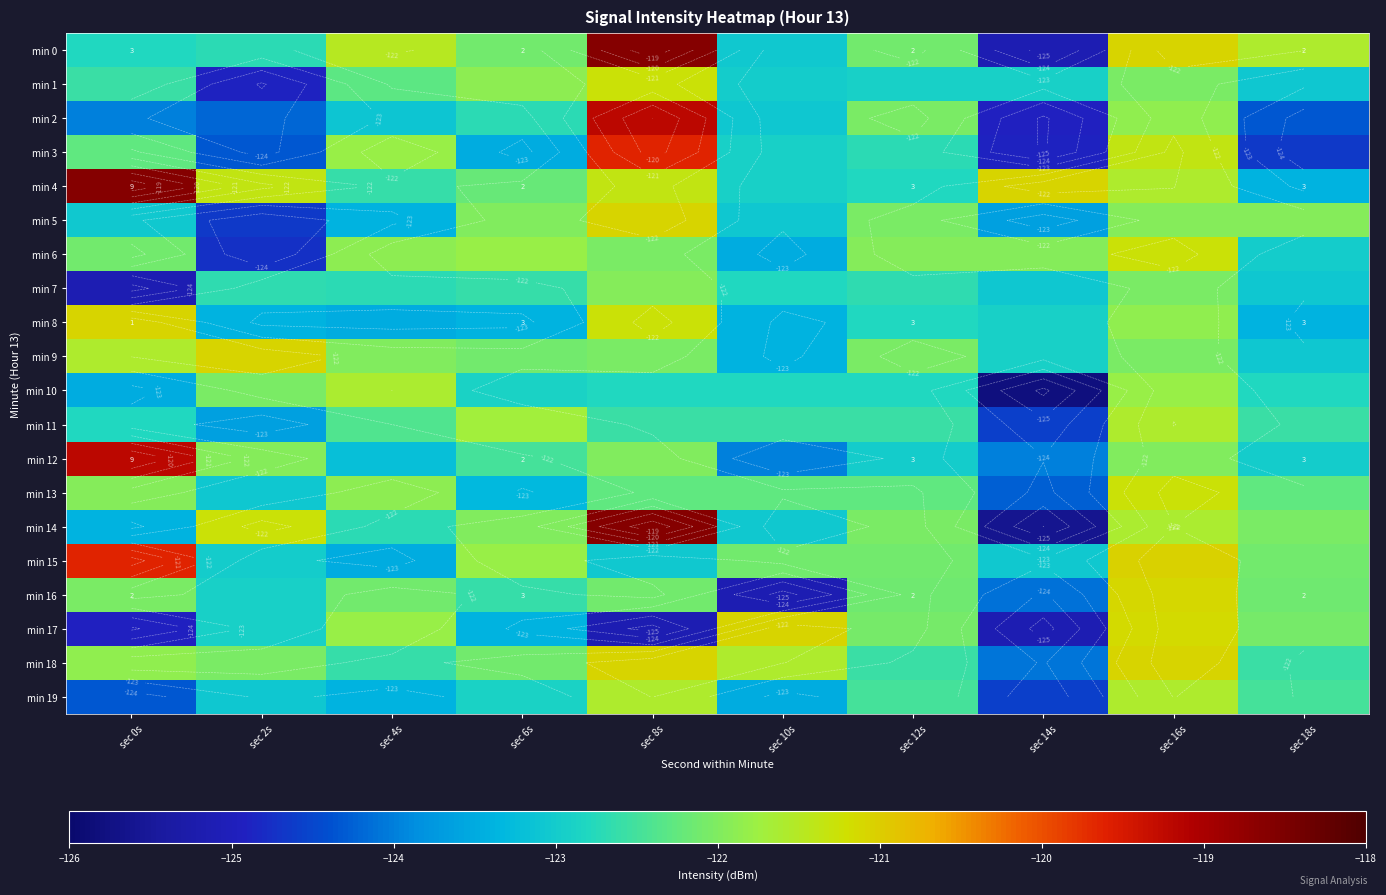

What is the difference between the min 19 values at sec 16s and sec 2s?

1.5